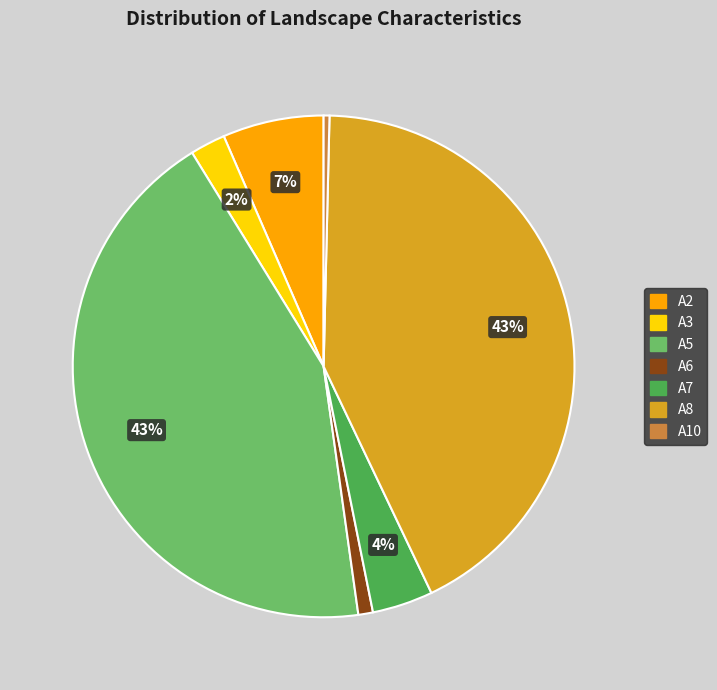

Does any single category account for the majority?

No